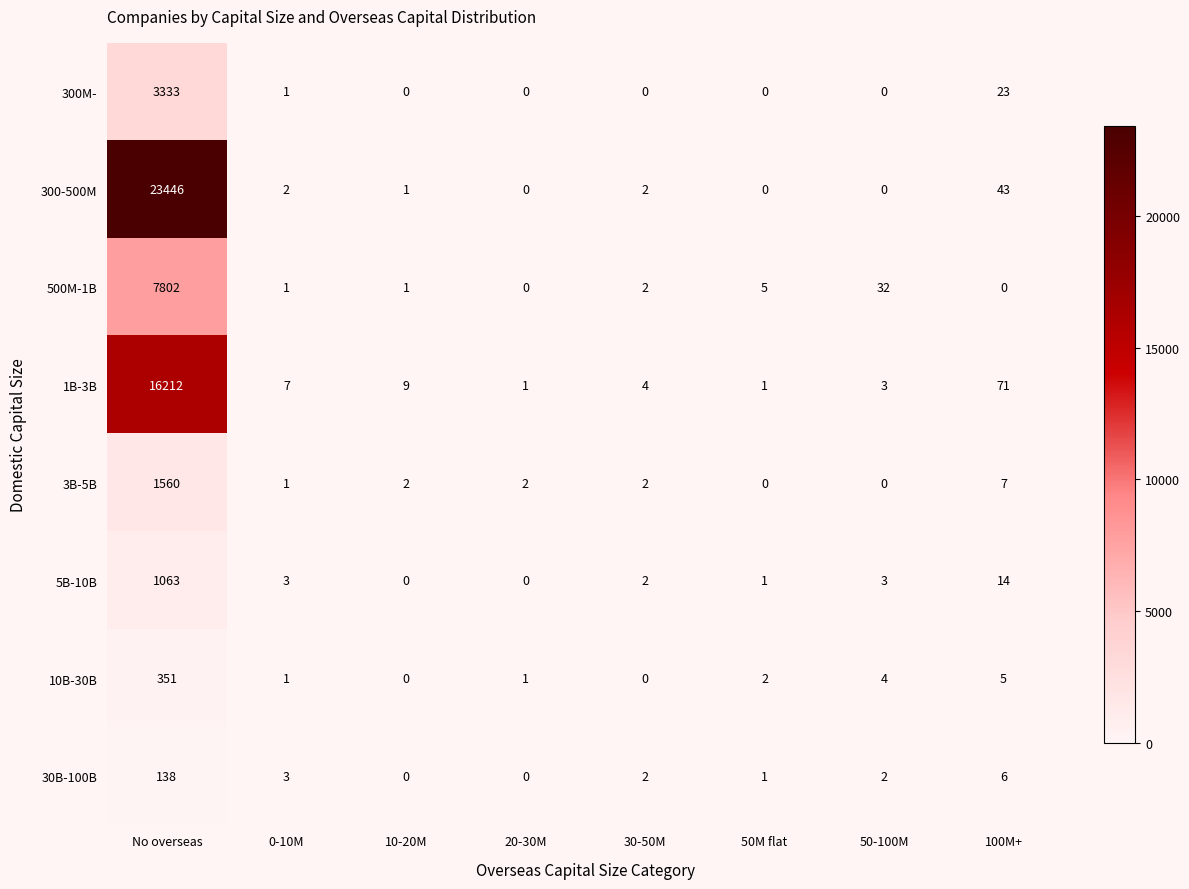

At which category does the chart reach its peak across all series?

No overseas